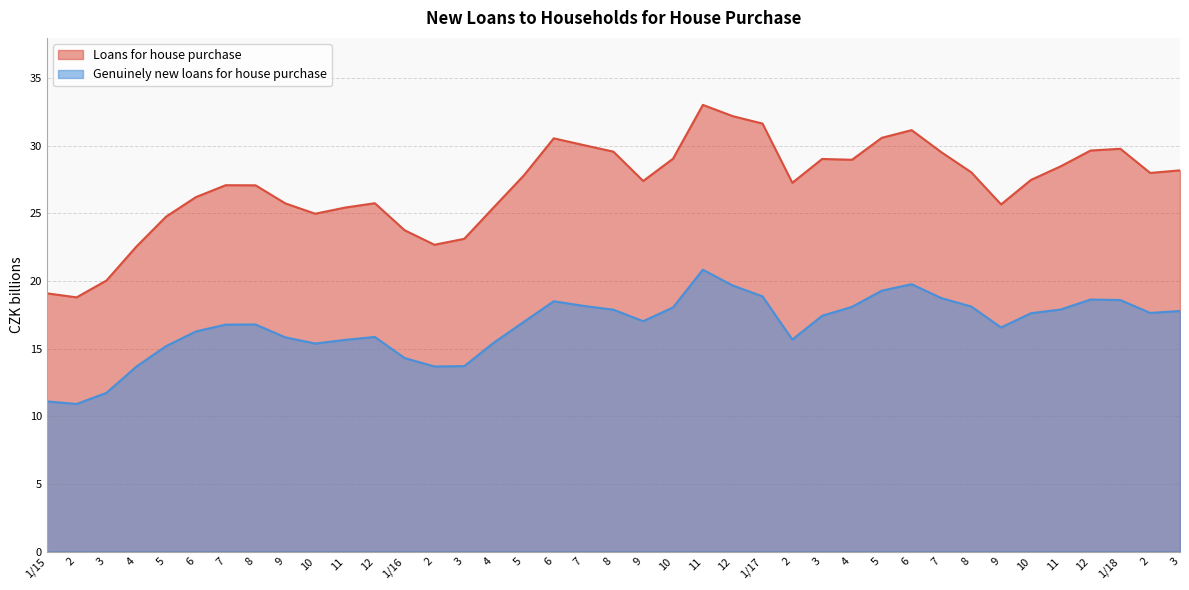

Rank the series at 8 from highest to lowest value.

Loans for house purchase, Genuinely new loans for house purchase